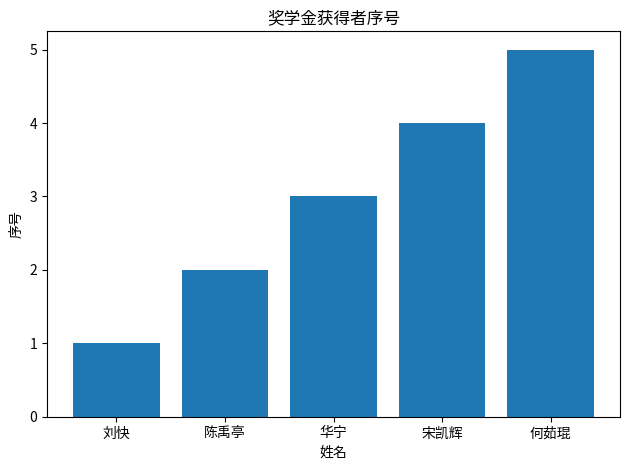

What is the difference between the maximum and second lowest values?

3